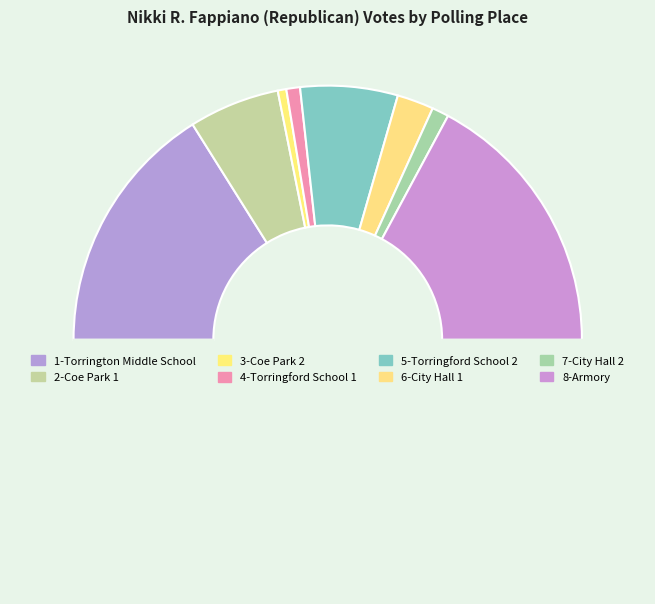

How many segments does this pie chart have?

9